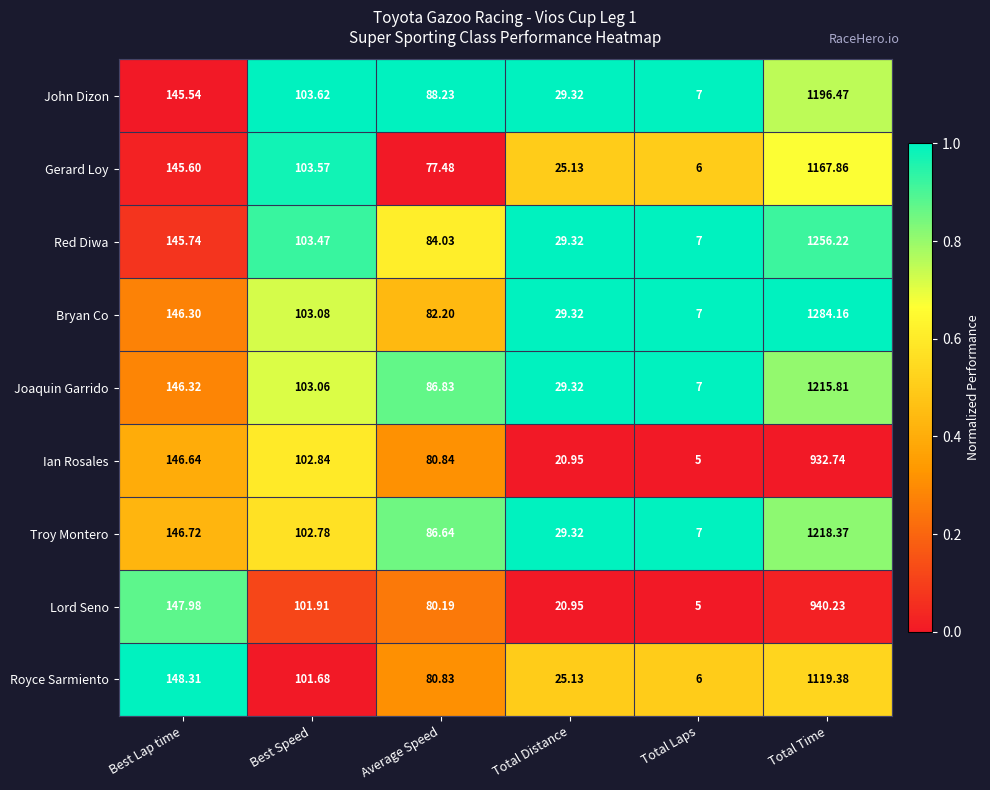

Which label corresponds to the smallest value in the chart?

Total Laps